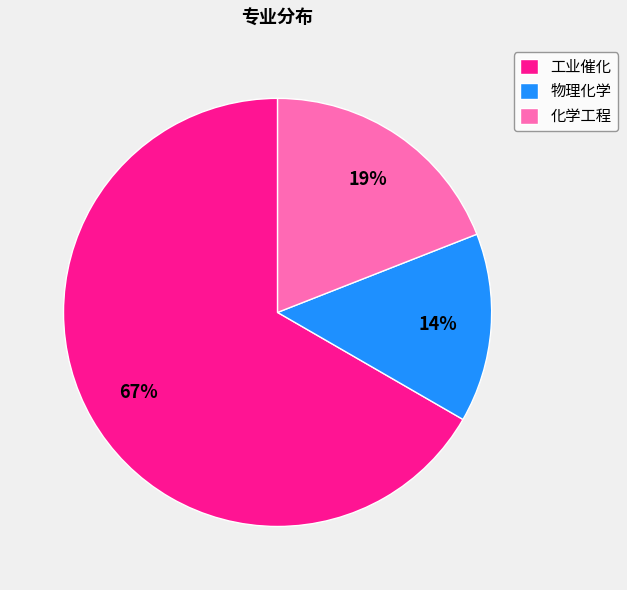

The 工业催化 slice represents 99% of the pie. True or false?

False